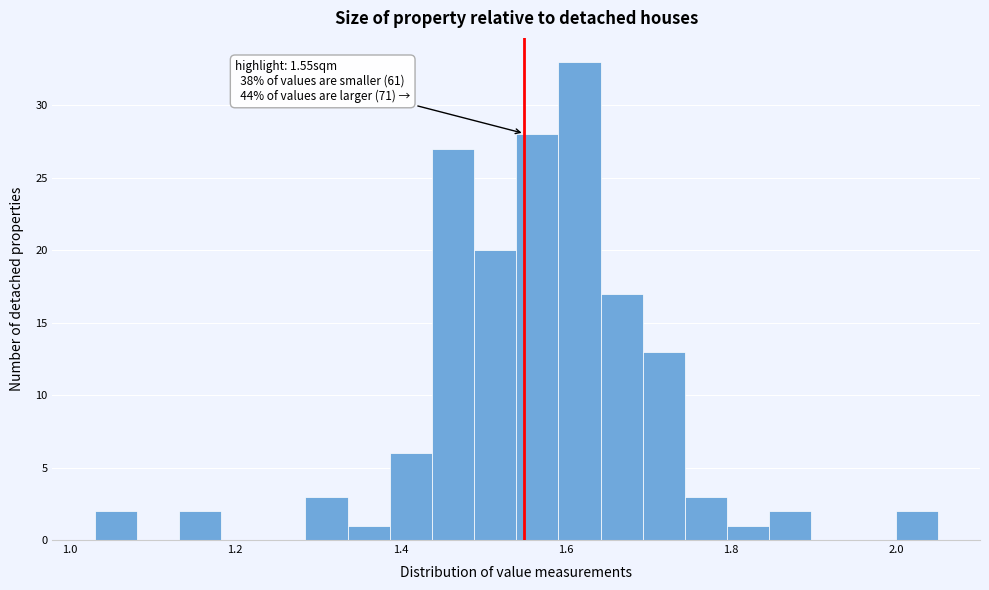

Around what value on the x-axis is the tallest bar? Give the approximate position of its centre, as read against the axis.

1.62